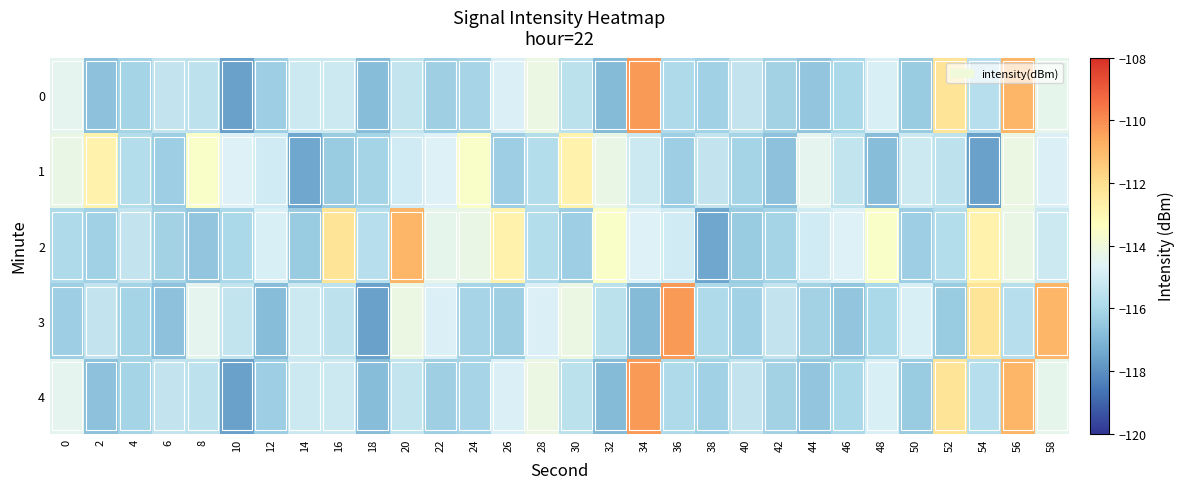

Reading left to right, list all the values displayed in this chart.

0: 0=-114.4	2=-116.7	4=-116.1	6=-115.4	8=-115.5	10=-117.6	12=-116.3	14=-115.2	16=-115.1	18=-116.8	20=-115.4	22=-116.3	24=-116.1	26=-114.8	28=-114.2	30=-115.5	32=-116.9	34=-110.3	36=-115.9	38=-116.2	40=-115.4	42=-116.2	44=-116.6	46=-116.0	48=-114.8	50=-116.4	52=-112.2	54=-115.7	56=-110.9	58=-114.4
1: 0=-114.3	2=-112.8	4=-115.7	6=-116.3	8=-113.5	10=-114.7	12=-115.0	14=-117.4	16=-116.4	18=-116.1	20=-115.0	22=-114.7	24=-113.5	26=-116.3	28=-115.7	30=-112.8	32=-114.3	34=-115.2	36=-116.3	38=-115.4	40=-116.1	42=-116.7	44=-114.4	46=-115.4	48=-116.8	50=-115.1	52=-115.5	54=-117.6	56=-114.2	58=-114.8
2: 0=-115.9	2=-116.2	4=-115.4	6=-116.2	8=-116.6	10=-116.0	12=-114.8	14=-116.4	16=-112.2	18=-115.7	20=-110.9	22=-114.4	24=-114.3	26=-112.8	28=-115.7	30=-116.3	32=-113.5	34=-114.7	36=-115.0	38=-117.4	40=-116.4	42=-116.1	44=-115.0	46=-114.7	48=-113.5	50=-116.3	52=-115.7	54=-112.8	56=-114.3	58=-115.2
3: 0=-116.3	2=-115.4	4=-116.1	6=-116.7	8=-114.4	10=-115.4	12=-116.8	14=-115.1	16=-115.5	18=-117.6	20=-114.2	22=-114.8	24=-116.1	26=-116.3	28=-114.8	30=-114.2	32=-115.5	34=-116.9	36=-110.3	38=-115.9	40=-116.2	42=-115.4	44=-116.2	46=-116.6	48=-116.0	50=-114.8	52=-116.4	54=-112.2	56=-115.7	58=-110.9
4: 0=-114.4	2=-116.7	4=-116.1	6=-115.4	8=-115.5	10=-117.6	12=-116.3	14=-115.2	16=-115.1	18=-116.8	20=-115.4	22=-116.3	24=-116.1	26=-114.8	28=-114.2	30=-115.5	32=-116.9	34=-110.3	36=-115.9	38=-116.2	40=-115.4	42=-116.2	44=-116.6	46=-116.0	48=-114.8	50=-116.4	52=-112.2	54=-115.7	56=-110.9	58=-114.4